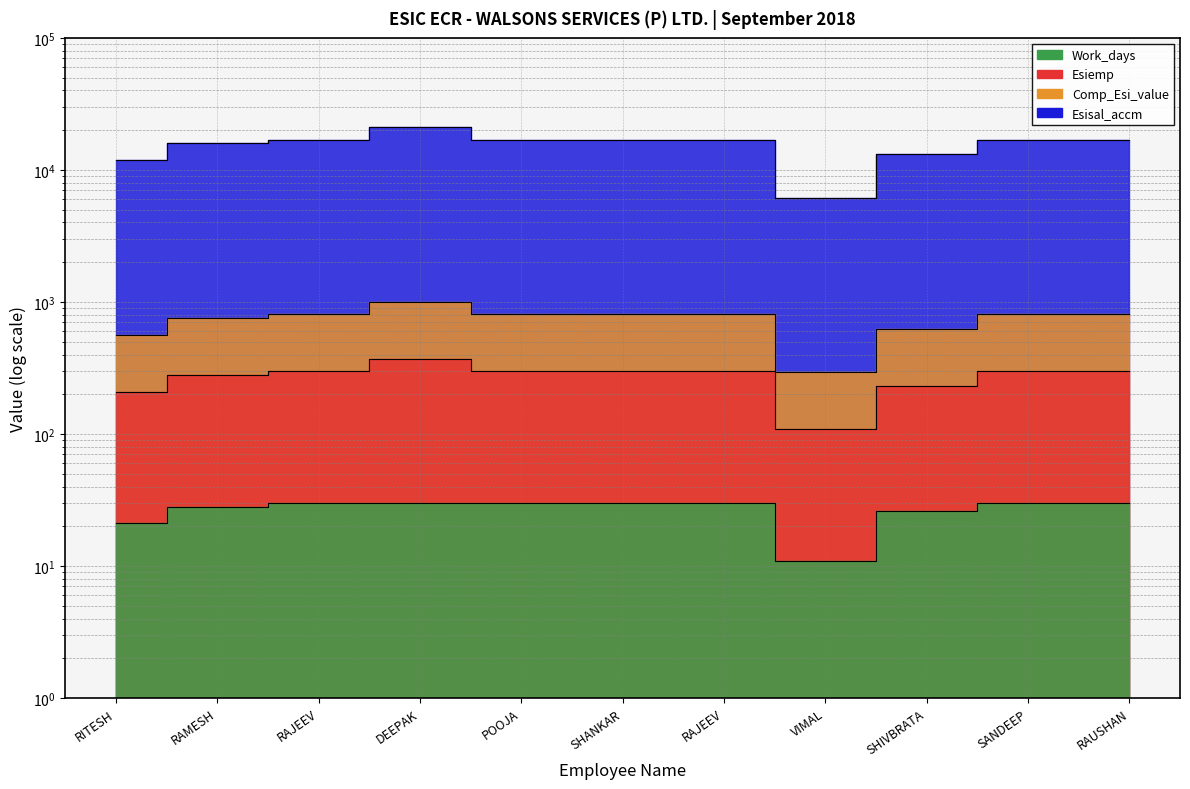

The Work_days series shows 11.0 at VIMAL. True or false?

True